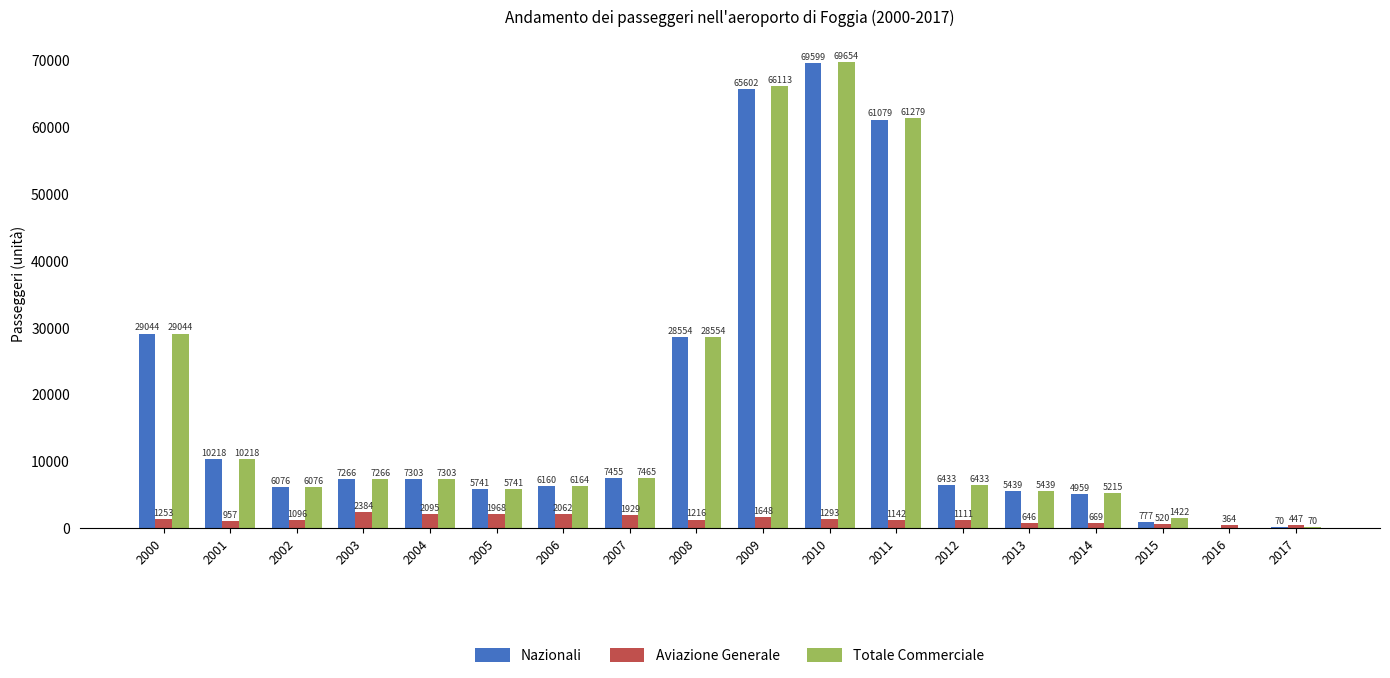

Which series has the largest total across all categories?

Totale Commerciale